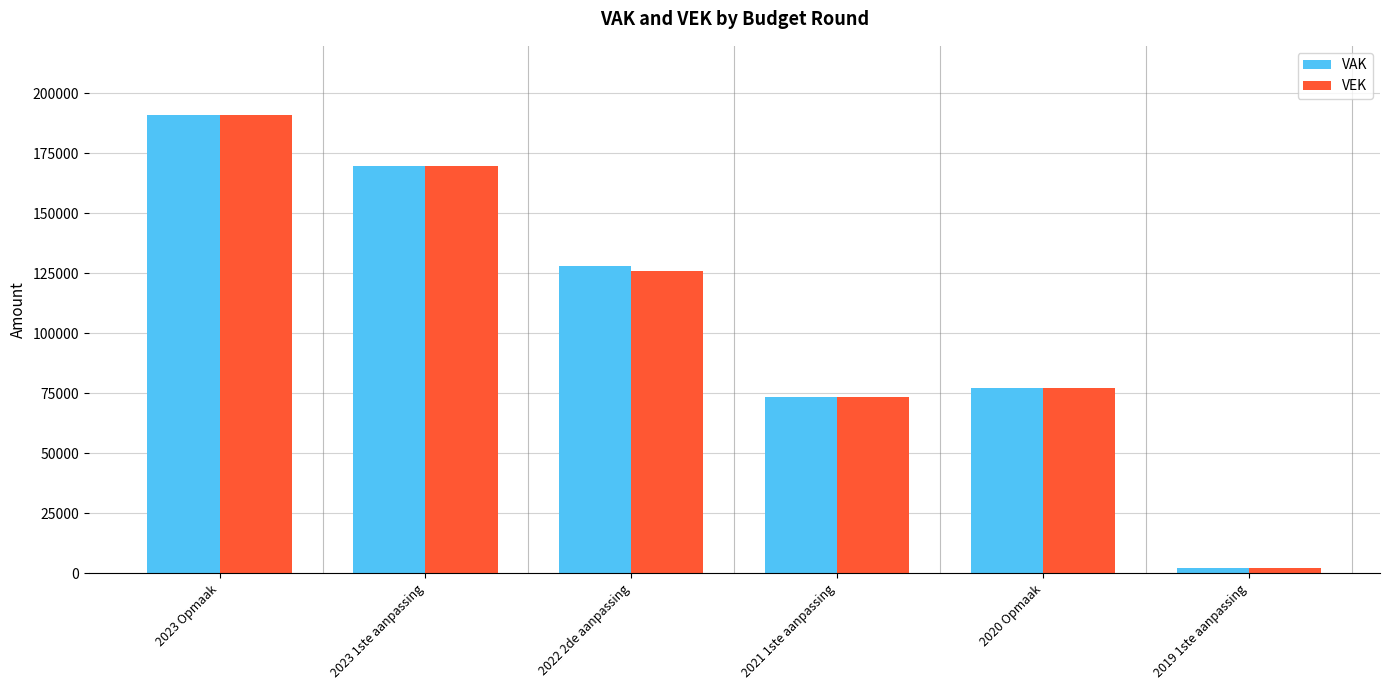

At which label does VEK reach its peak?

2023 Opmaak